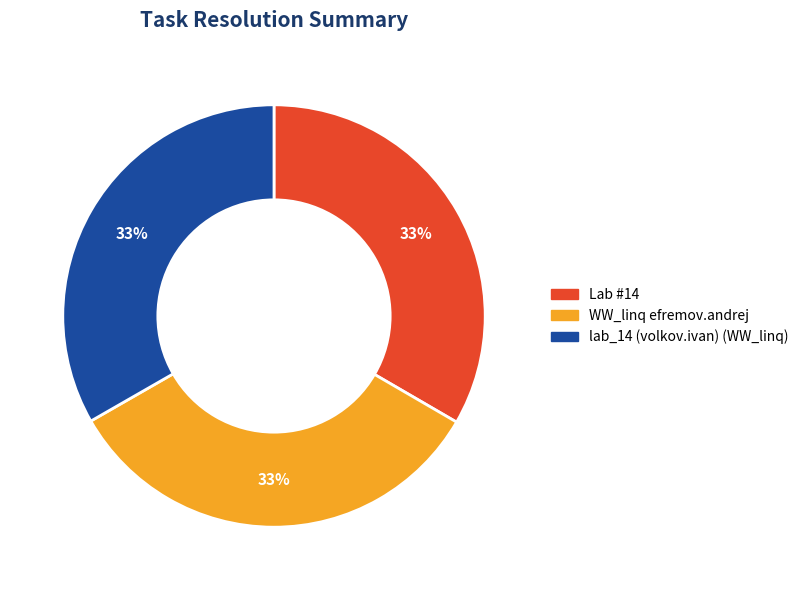

Count the number of slices in the pie.

3